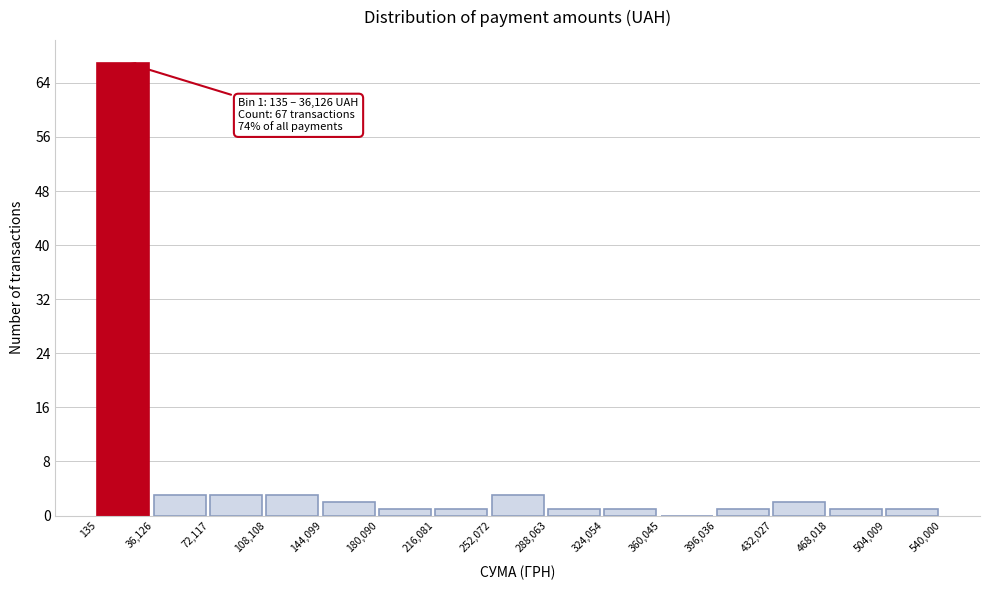

Which range on the x-axis has the tallest bar?

135 to 36,126